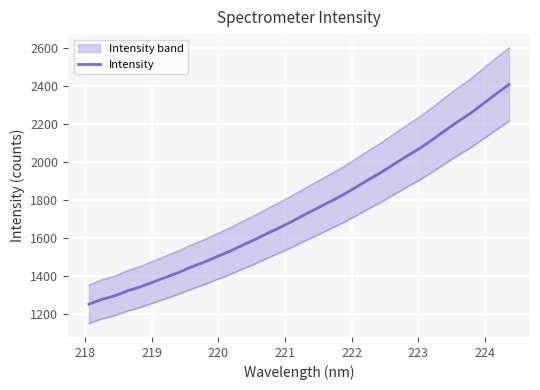

Reading right to left, list all the values displayed in this chart.

2406.7	2357.9	2307.3	2256.5	2212.7	2166.2	2117.6	2072.1	2031.6	1989.9	1946.9	1908.2	1868.0	1828.0	1793.3	1758.9	1724.7	1689.1	1655.5	1624.1	1590.8	1560.3	1528.5	1500.3	1472.0	1446.2	1417.7	1392.3	1367.5	1342.2	1321.8	1295.4	1277.1	1252.0